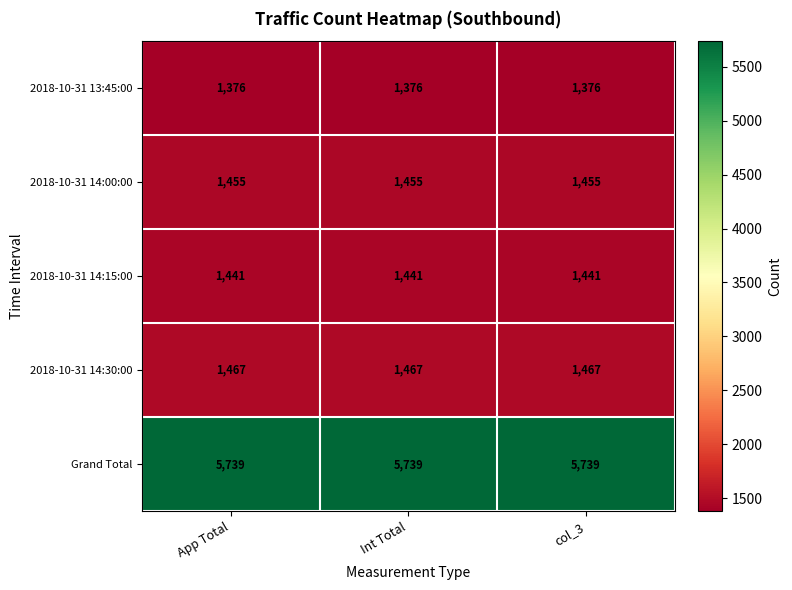

At how many categories does at least one series exceed 1977?

3